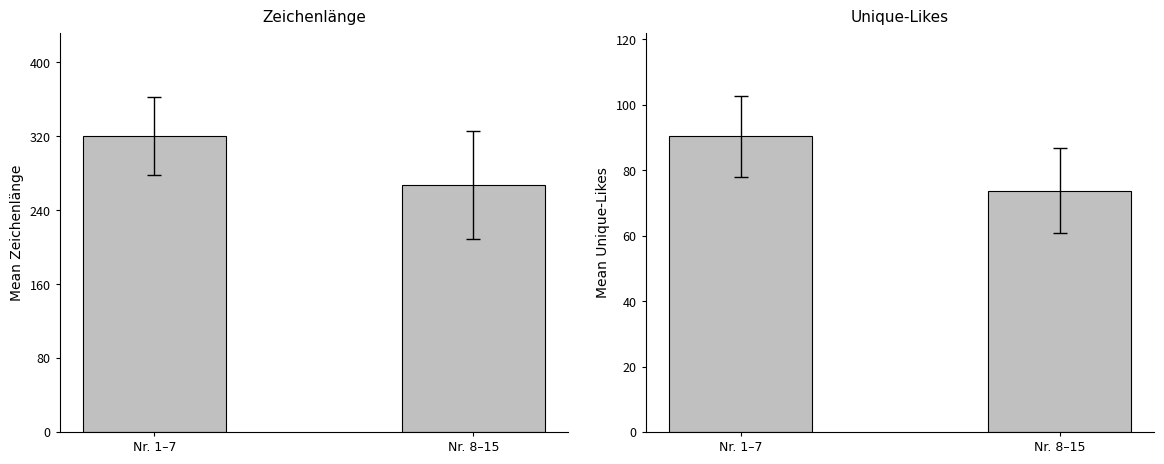

What is the value of the Unique-Likes bar at the 1st from the left?

90.4